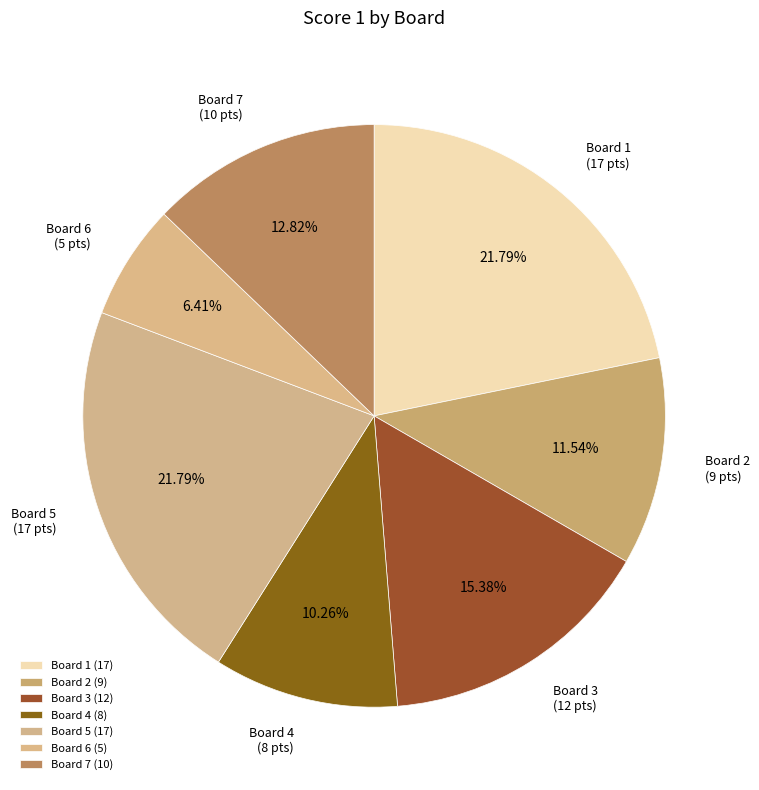

To the nearest percent, what is the combined percentage of Board 3 and Board 1?

37%